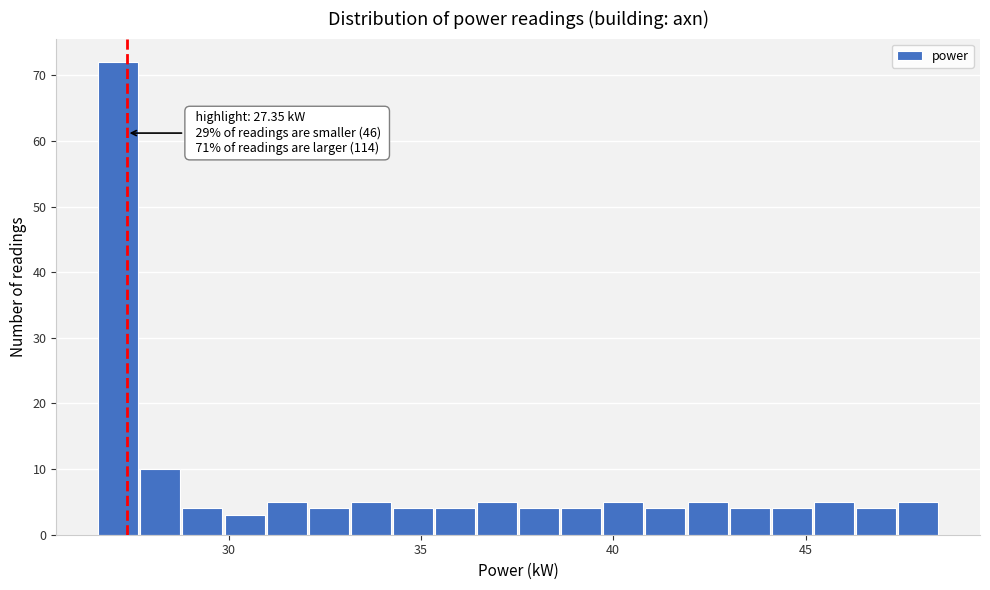

Read against the x-axis, roughly where is the centre of the tallest bar?

27.0